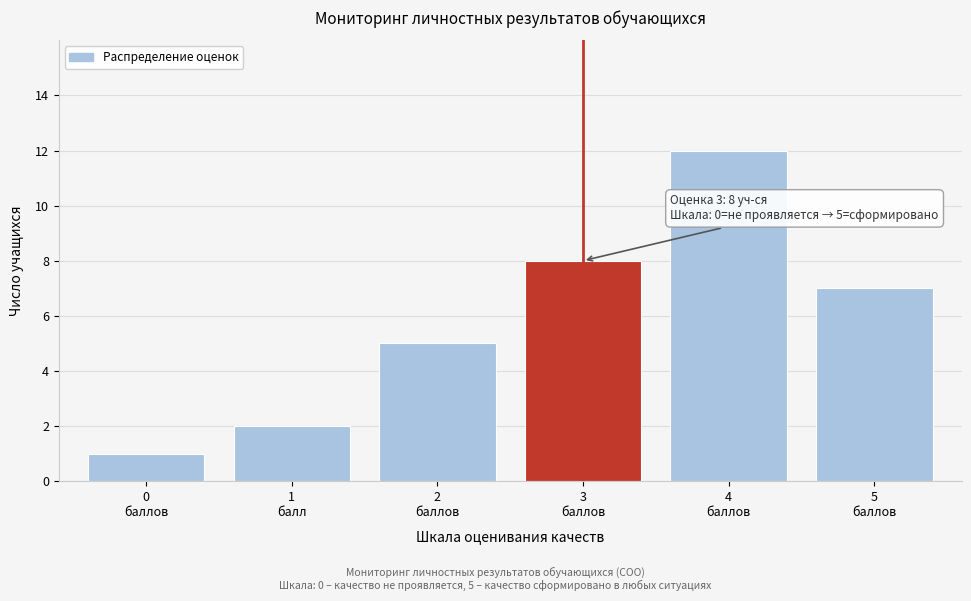

Reading left to right, transcribe all the data shown in this chart.

1	2	5	8	12	7